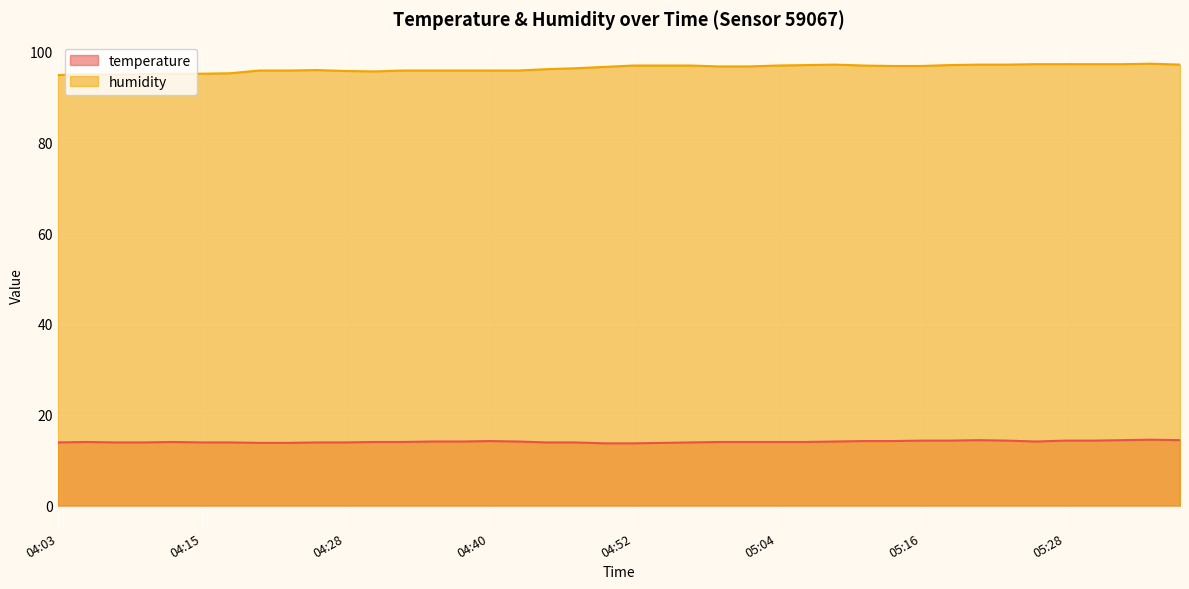

The value of humidity at 04:20 is 95.8. True or false?

True